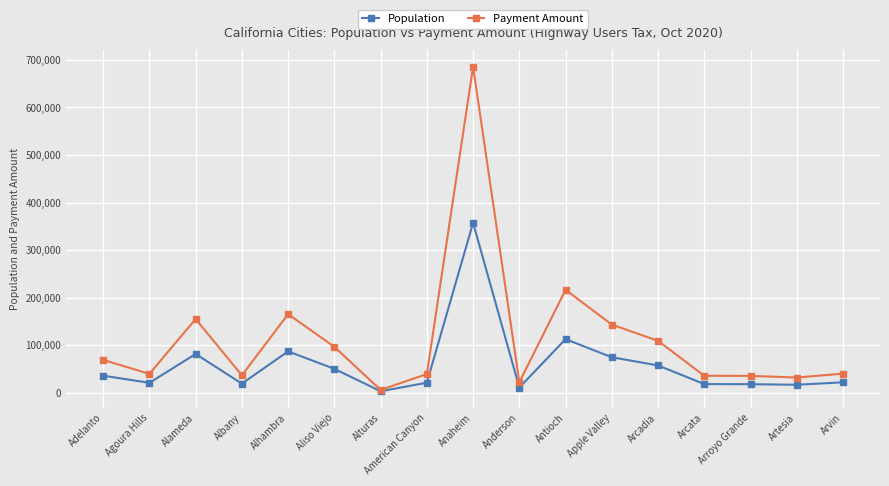

What is the minimum value shown in the chart?

2827.0